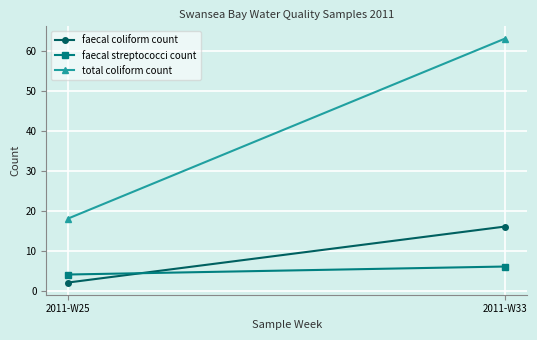

Count the faecal coliform count values in the range 2 to 16.

2